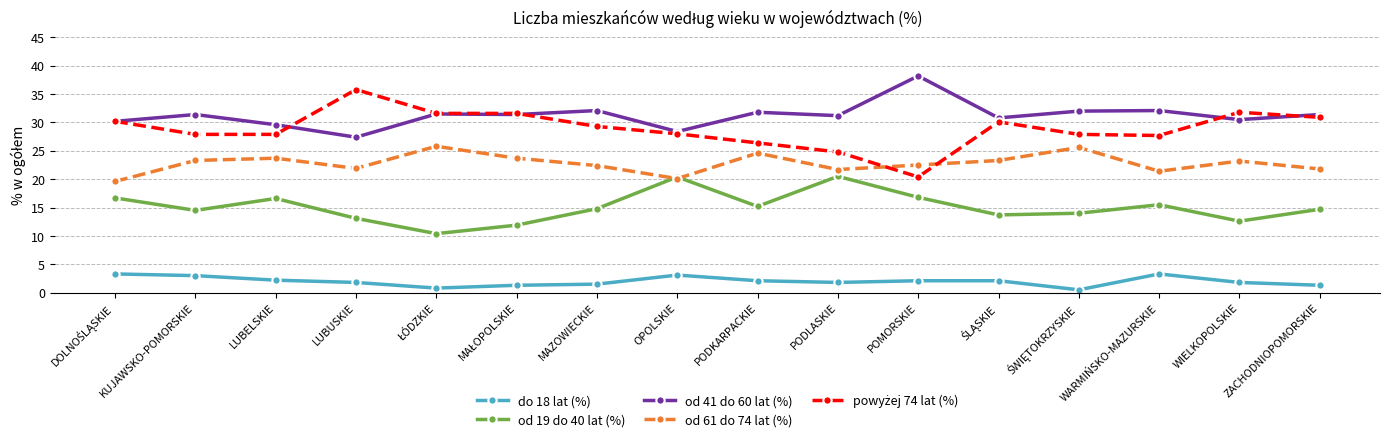

Count the number of data series in this chart.

5